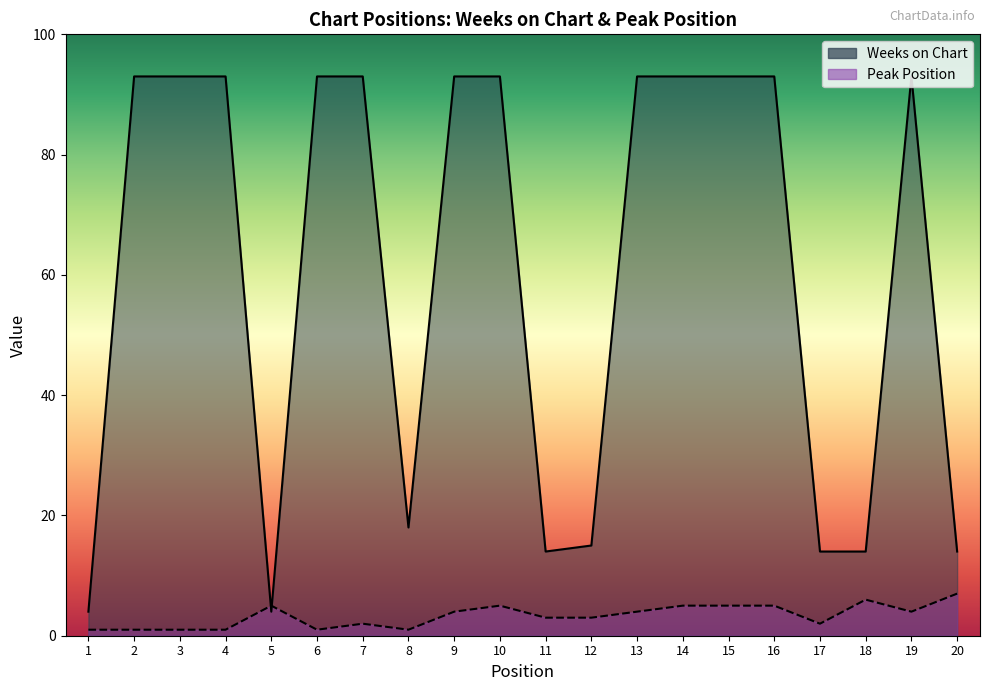

What is the value of the Peak Position point at the 9th from the left?

4